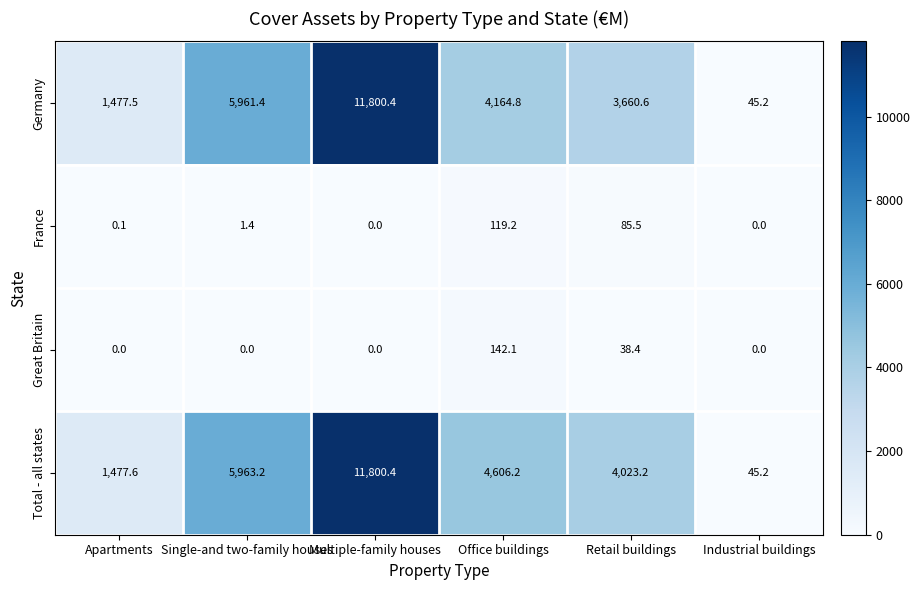

How many series are shown in this chart?

4